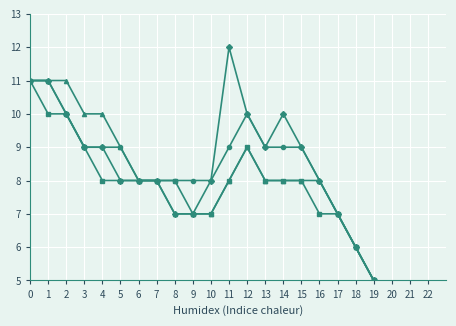

What is the total value across all series at 19?

20